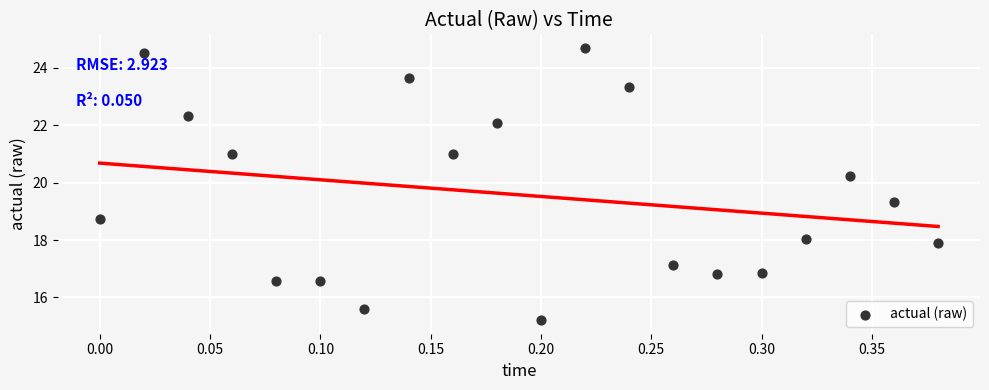

What is the range of X values (max minus min)?

0.4